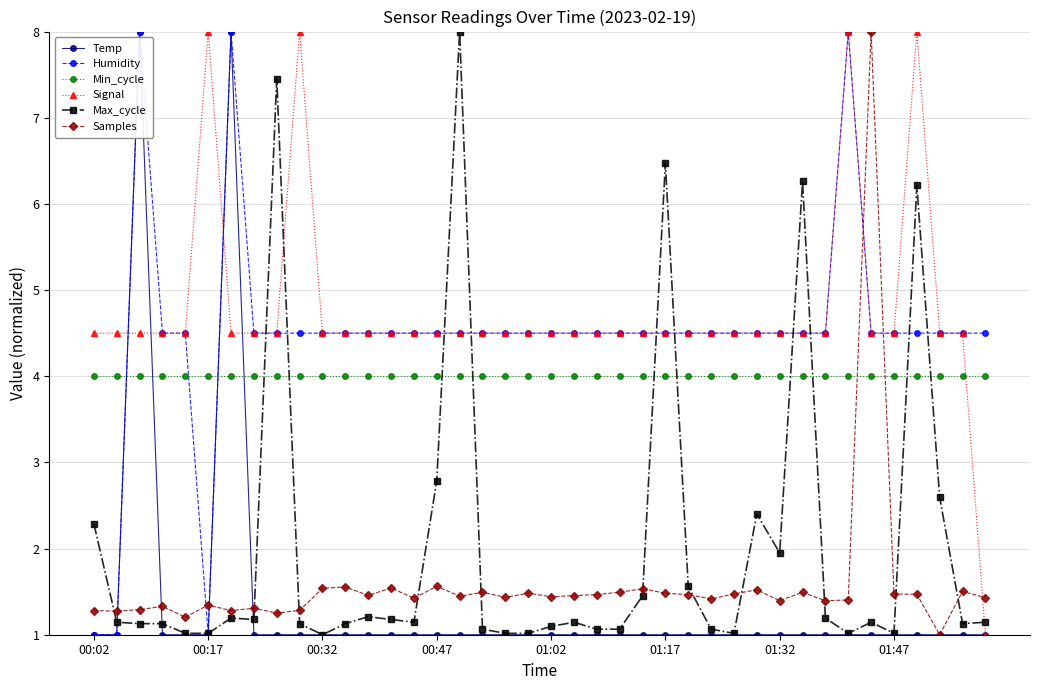

Which series ends up on top after the final intersection of Humidity and Samples?

Humidity